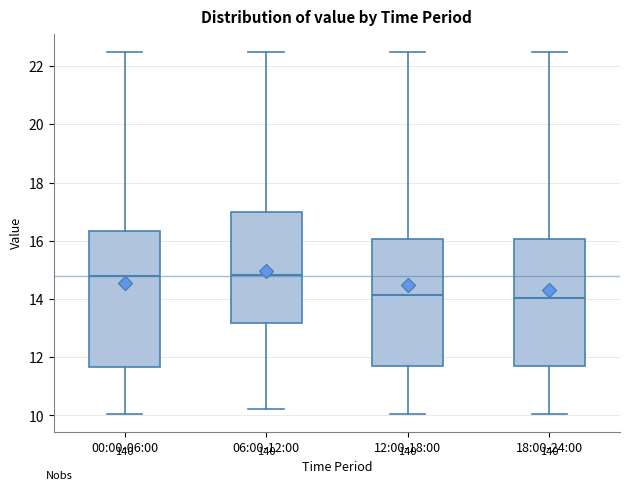

Reading left to right, read every box against the y-axis: the position of its median line, the range the box covers, and the ends of its whiskers. The values are not printed on the chart, so give them approximately, as read against the axis.

00:00-06:00: median 14.8, box 11.6 to 16.4, whiskers 10.0 to 22.6
06:00-12:00: median 14.8, box 13.2 to 17.0, whiskers 10.2 to 22.6
12:00-18:00: median 14.2, box 11.6 to 16.0, whiskers 10.0 to 22.6
18:00-24:00: median 14.0, box 11.8 to 16.0, whiskers 10.0 to 22.6